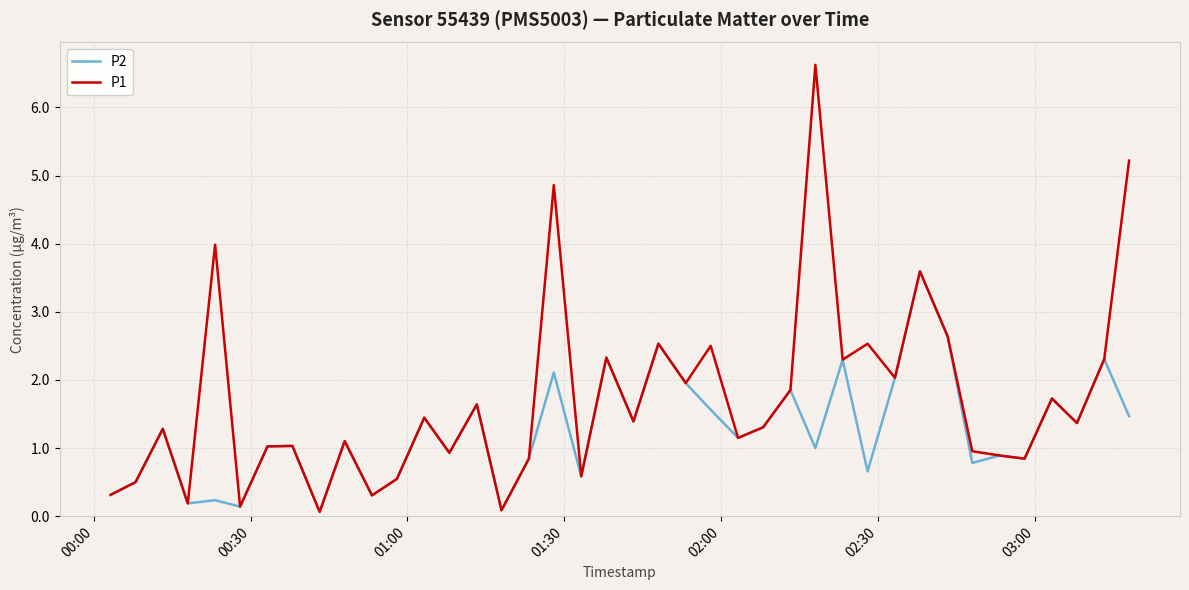

Rank the series by their average value, from lowest to highest.

P2, P1